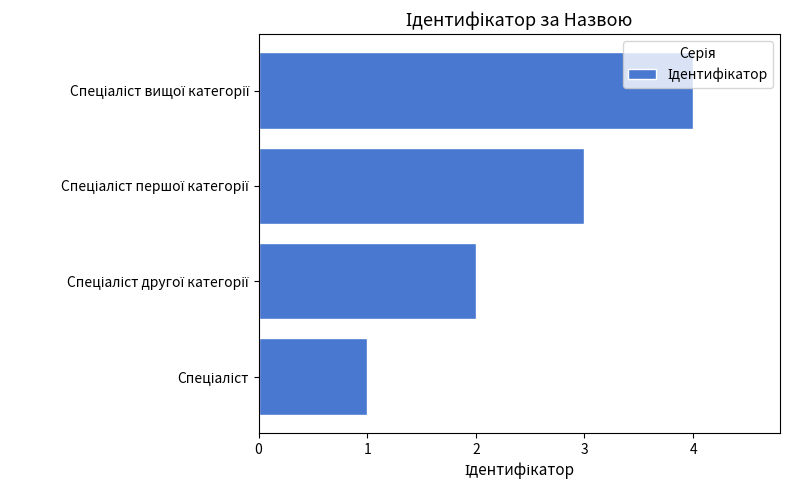

What is the sum of all values?

10